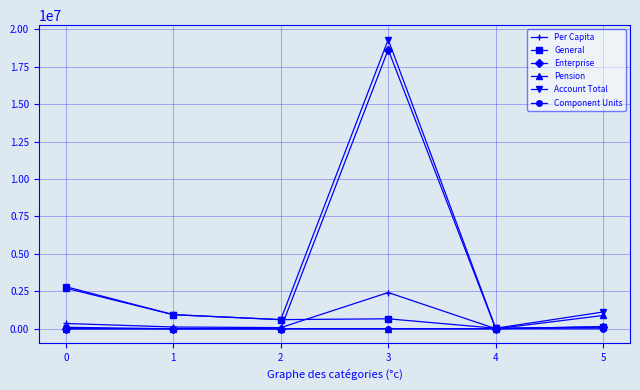

What is the maximum value for Pension?

886438